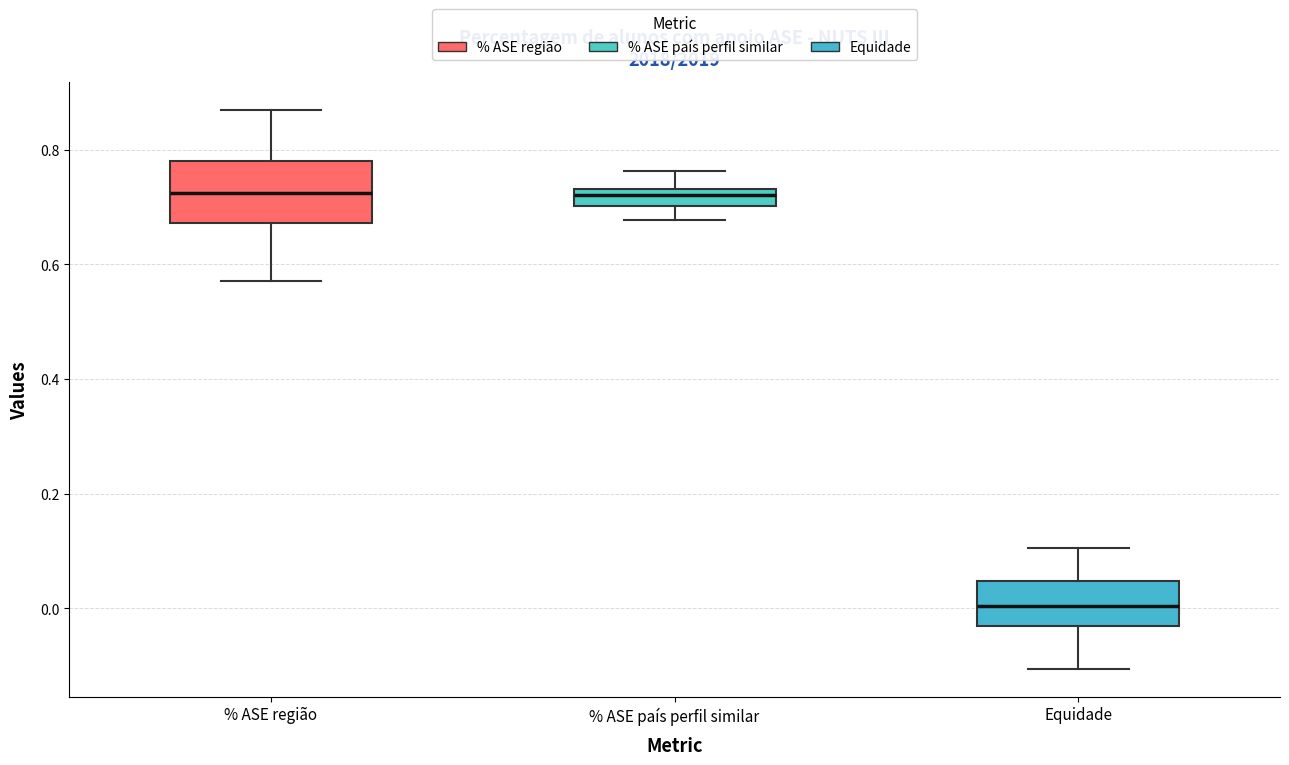

Where does the median line of the box for % ASE país perfil similar sit on the y-axis? The values are not printed on the chart, so give them approximately, as read against the axis.

0.72